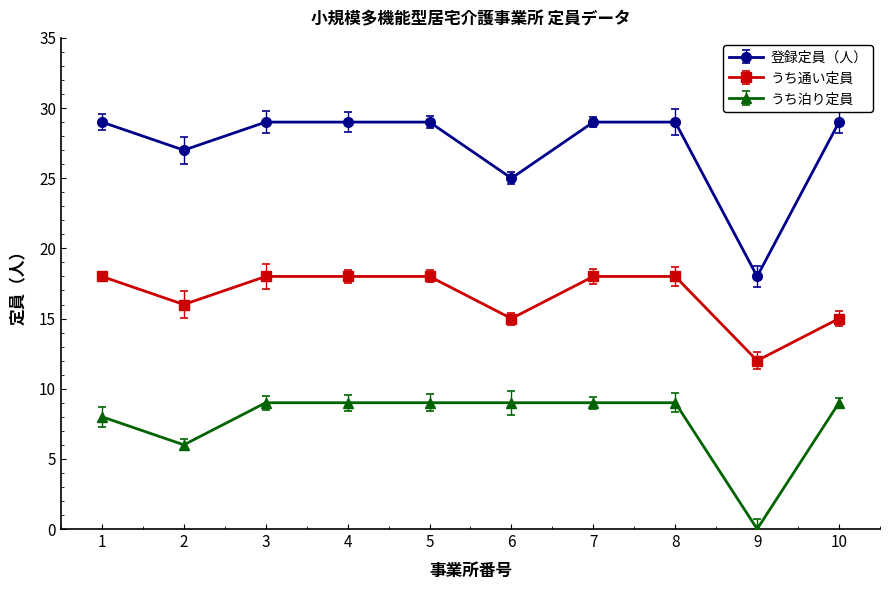

Does the chart have visible grid lines?

No